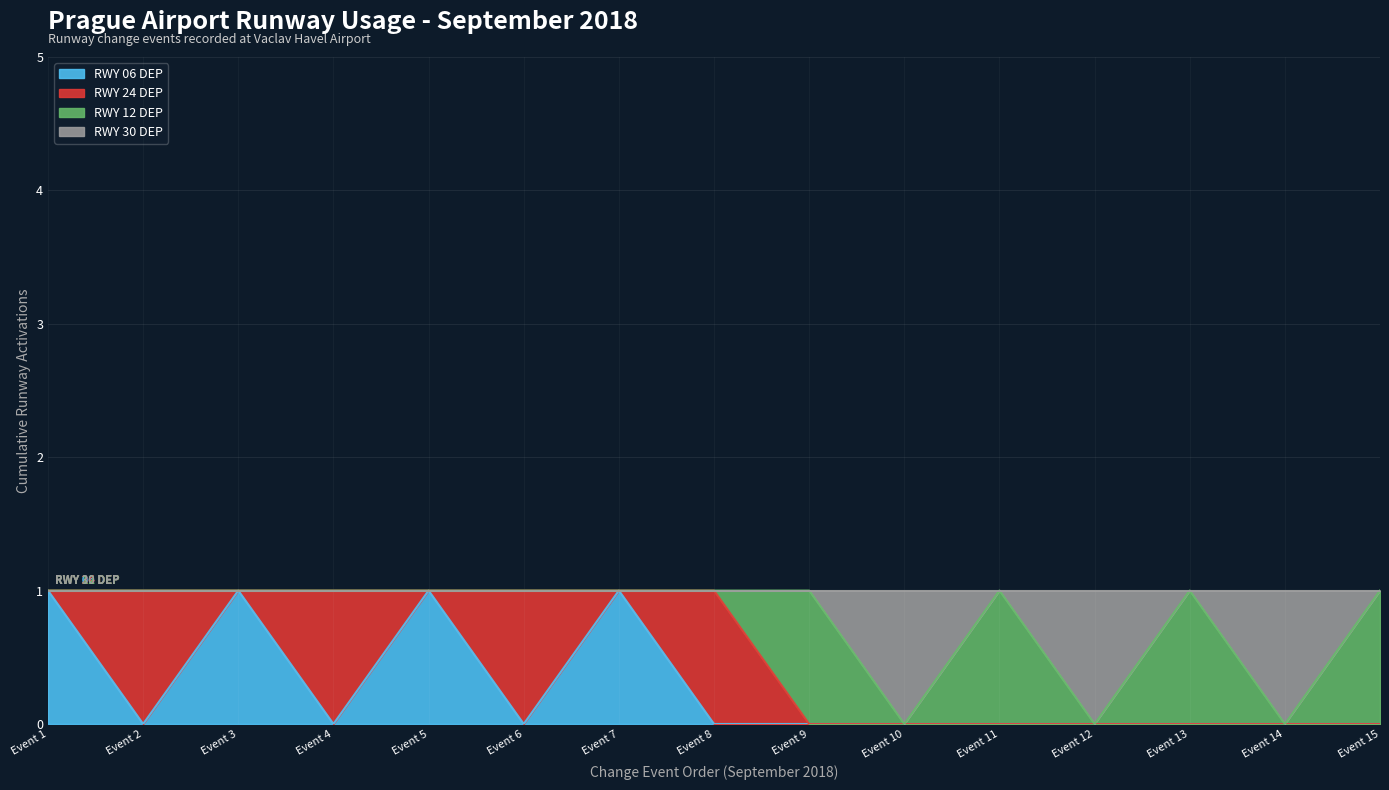

Is it true that RWY 06 DEP equals 0 at Event 14?

True